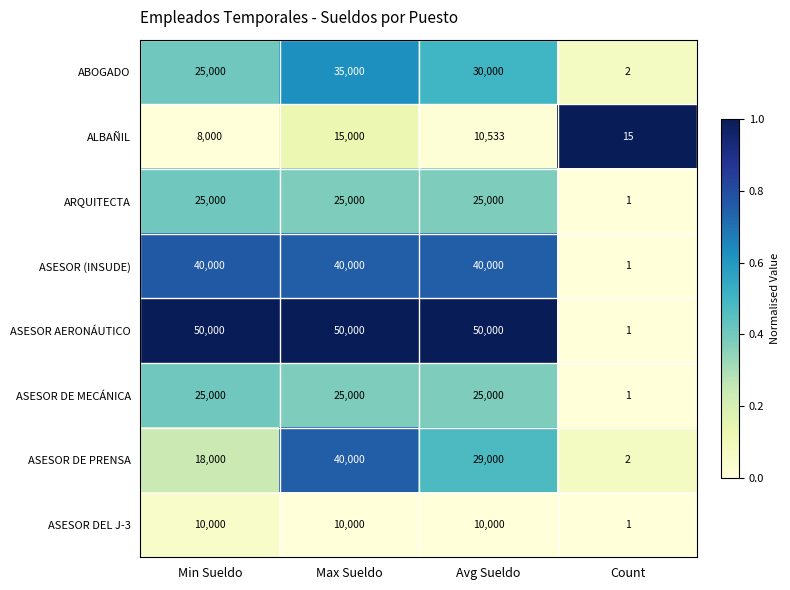

What is the approximate value of ASESOR AERONÁUTICO at Min Sueldo, to the nearest 50?

50000